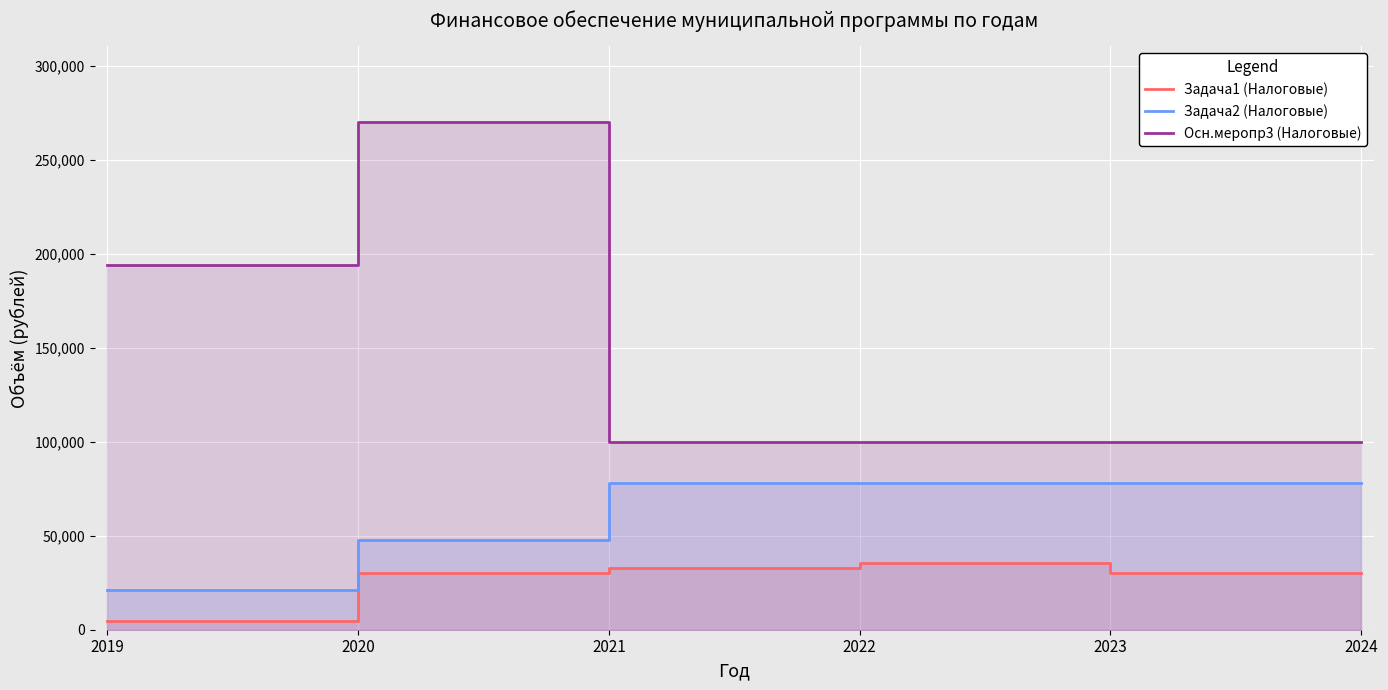

At which category does the chart reach its minimum across all series?

2019